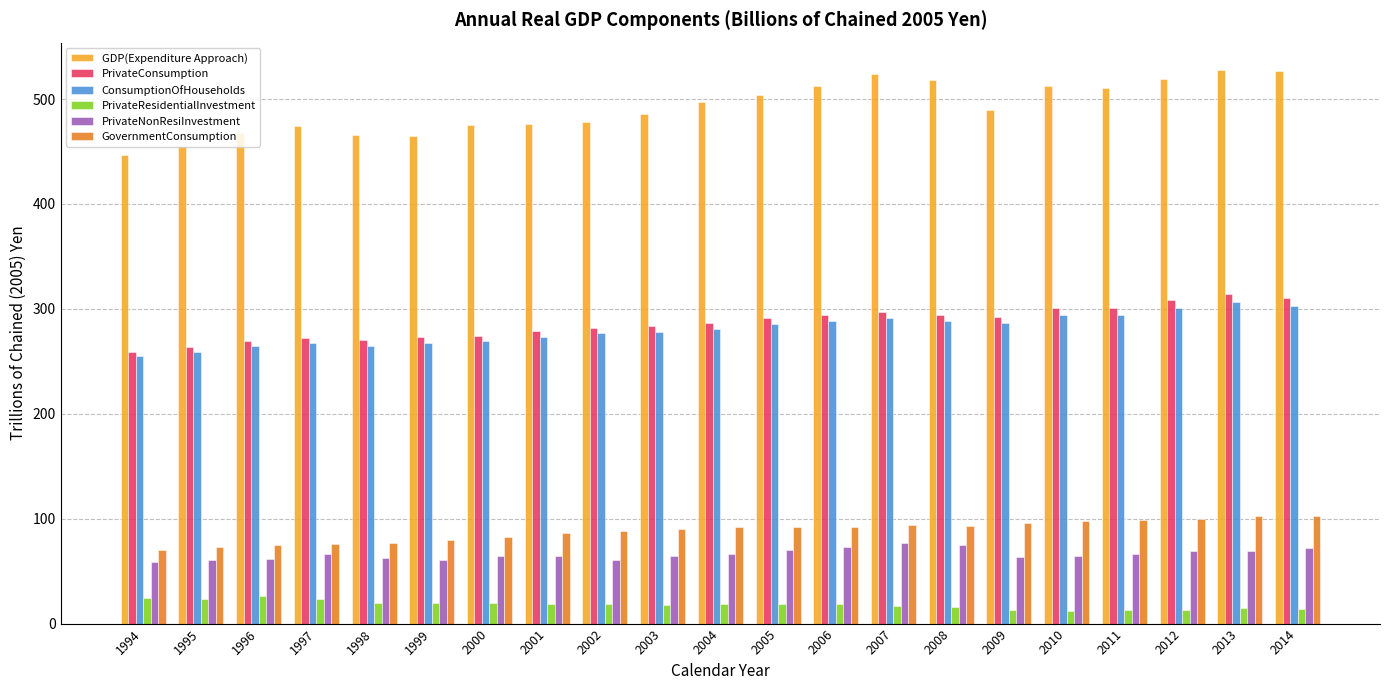

What is the value of the PrivateResidentialInvestment bar at the 14th from the left?

16.6